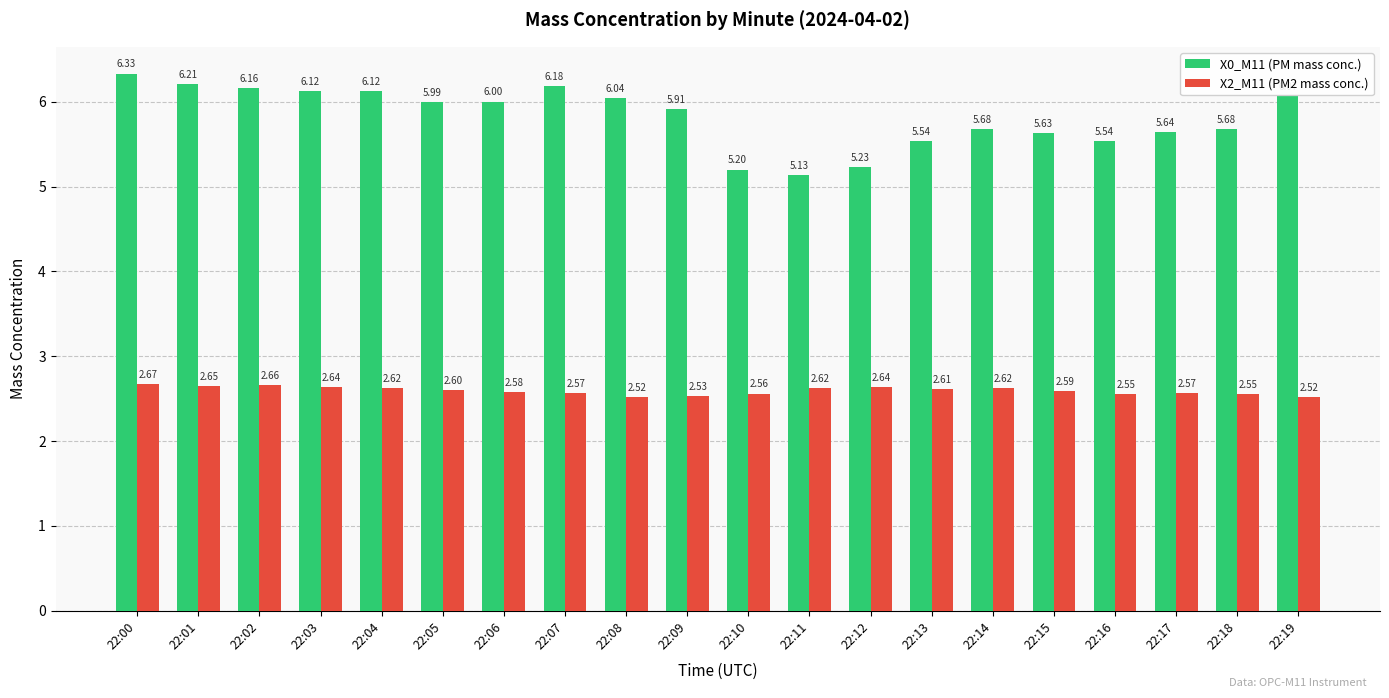

What is the spread (max minus min) of values at 22:06?

3.4